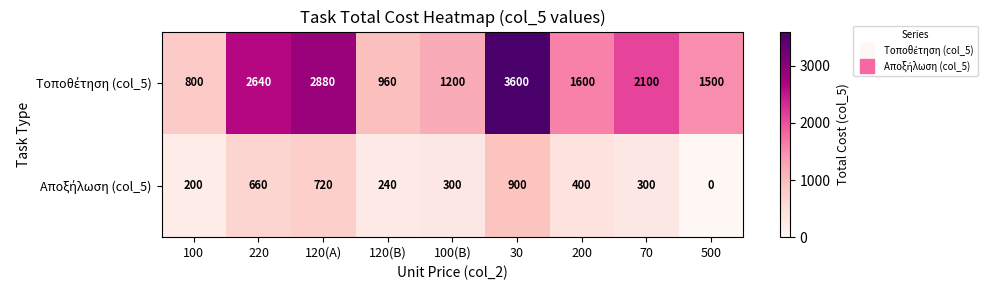

Which category has the highest value across all series?

30